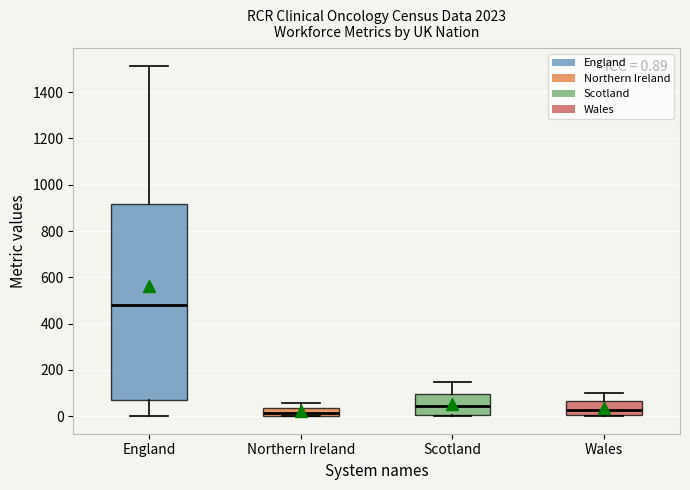

Comparing the boxes themselves (not the whiskers), which one is the tallest?

England